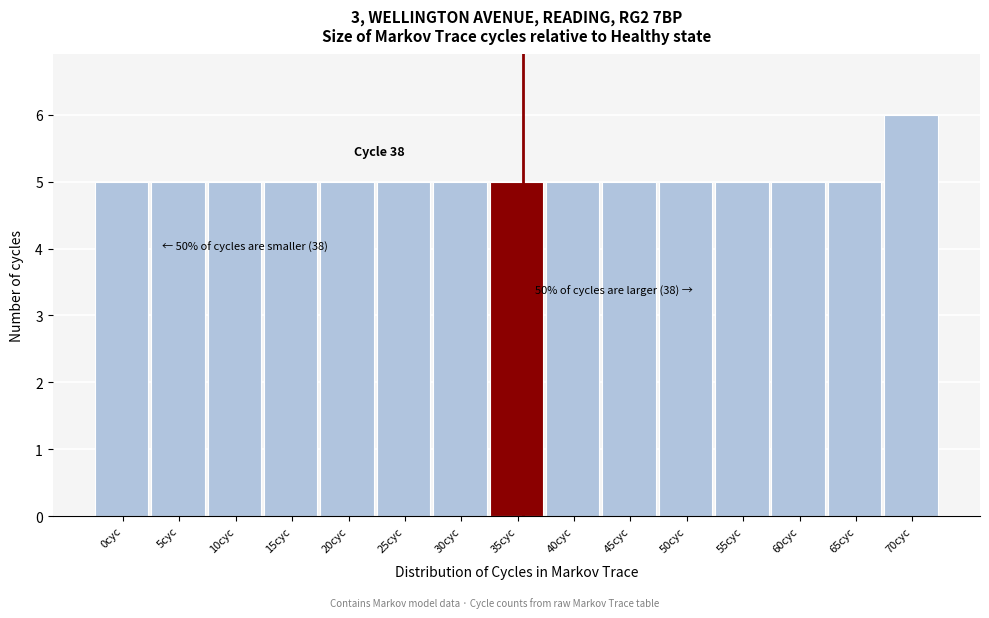

Reading left to right, transcribe all the data shown in this chart.

5	5	5	5	5	5	5	5	5	5	5	5	5	5	6